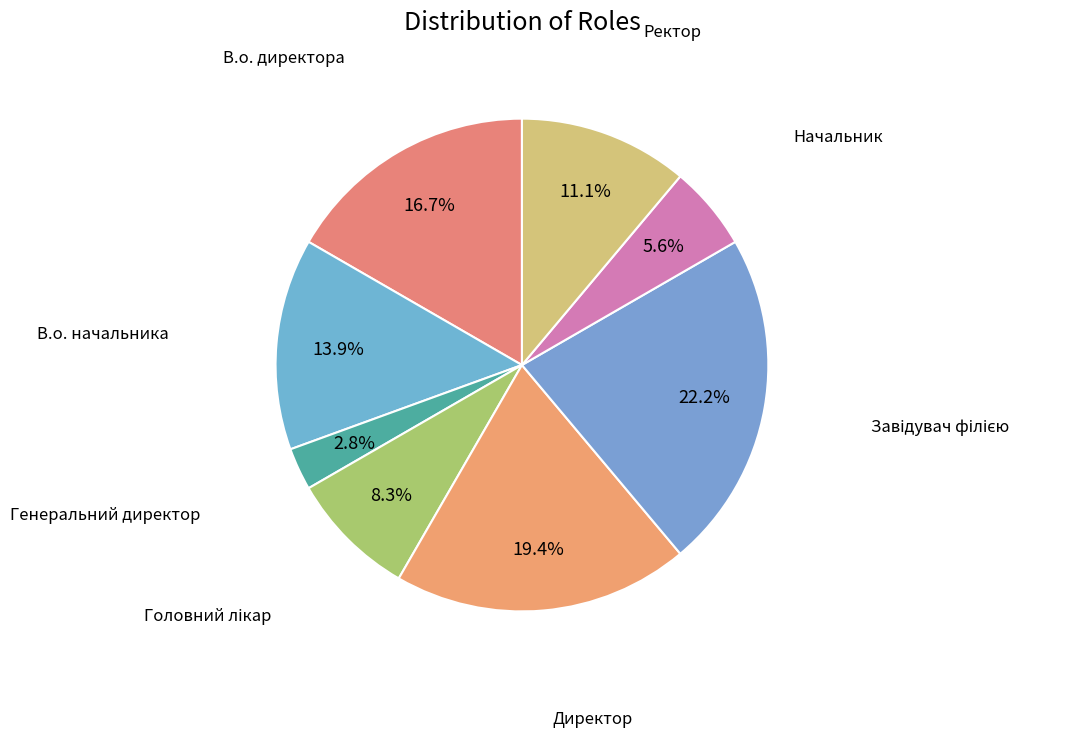

Do Директор and Начальник together represent more than half of the pie?

No